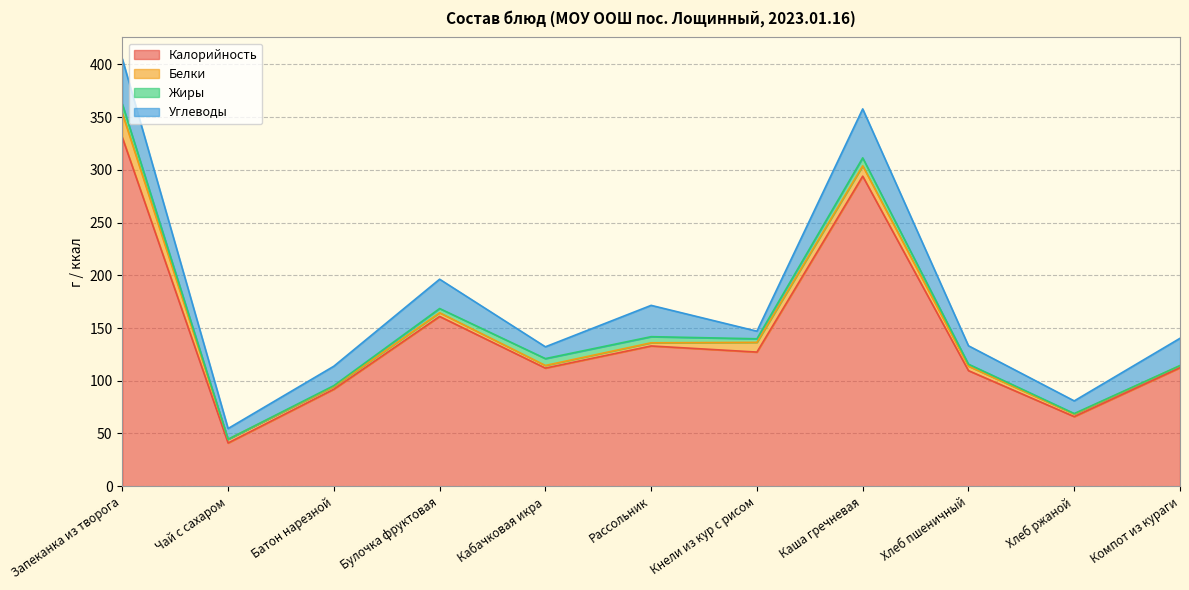

Reading left to right, extract all data points from this chart.

Калорийность: 330.8	41.0	92.0	161.0	112.0	133.0	127.2	294.0	109.6	66.0	112.4
Белки: 22.8	3.5	2.6	3.5	2.5	3.0	9.2	9.8	4.3	2.4	1.9
Жиры: 8.8	0.0	0.8	4.0	6.5	5.8	3.4	7.6	1.9	0.5	0.1
Углеводы: 42.9	10.2	18.4	27.8	11.2	29.7	7.2	46.4	17.5	12.0	25.9